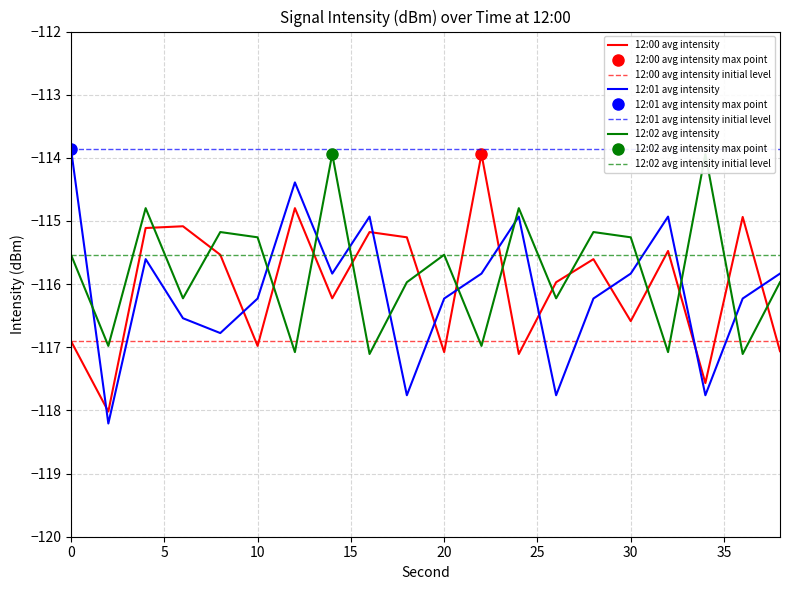

In 12:01 avg intensity, how many points are lower than both neighbors (excluding endpoints)?

6